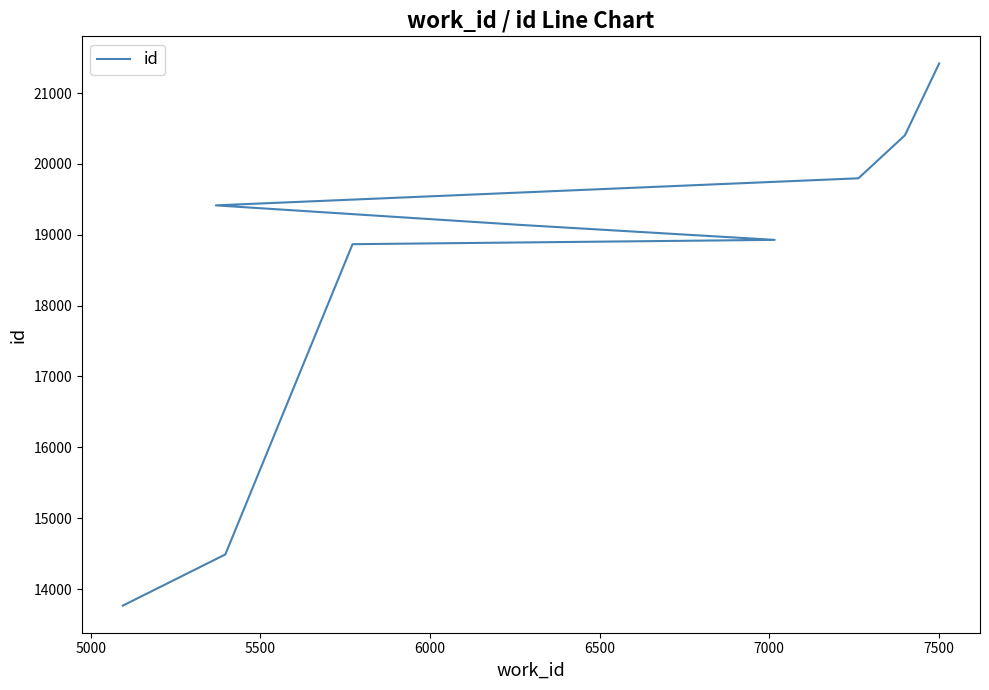

What is the difference between the second highest and second lowest values?

5916